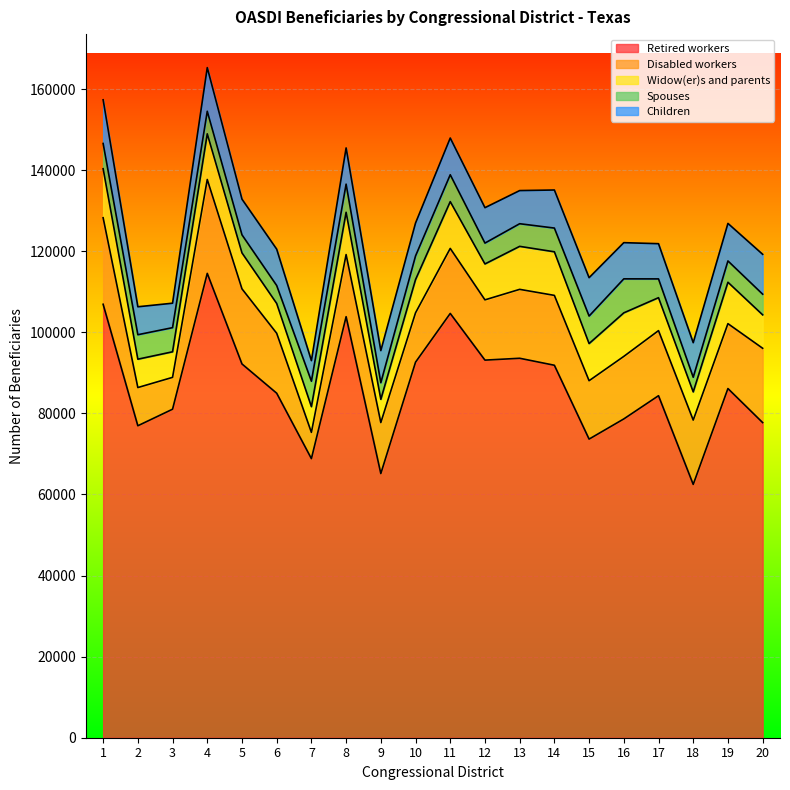

True or false: Widow(er)s and parents has a value of 4522 at 15.

False